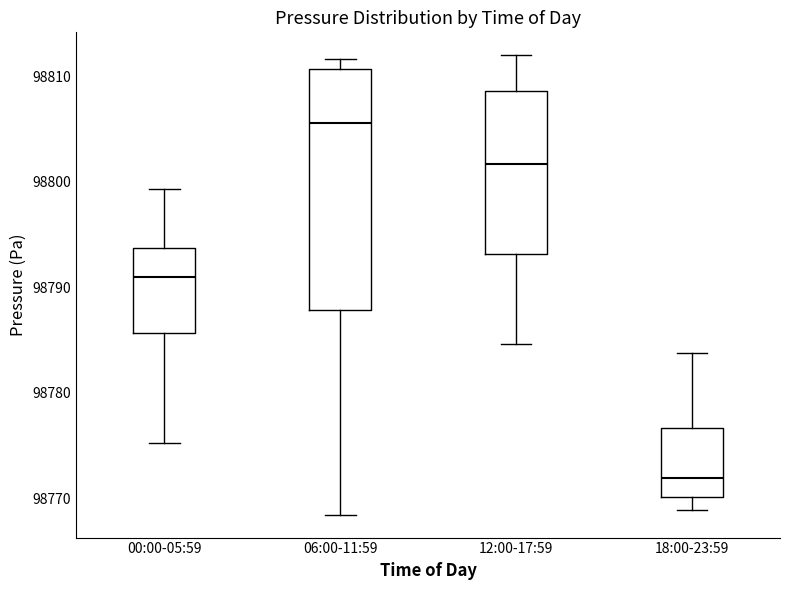

Comparing the boxes themselves (not the whiskers), which one is the tallest?

06:00-11:59